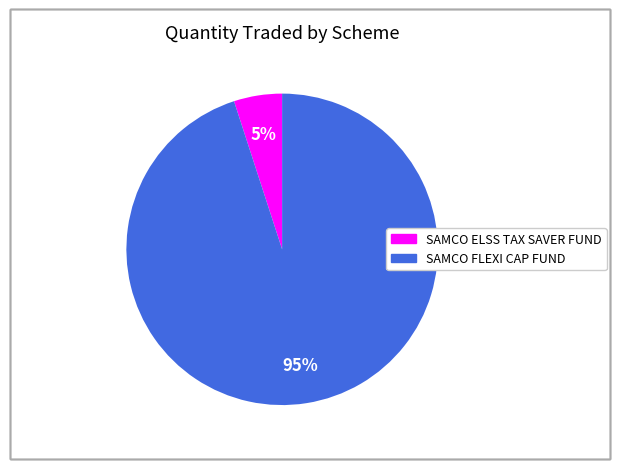

To the nearest percent, what is the difference between the largest and smallest slice percentages?

90%